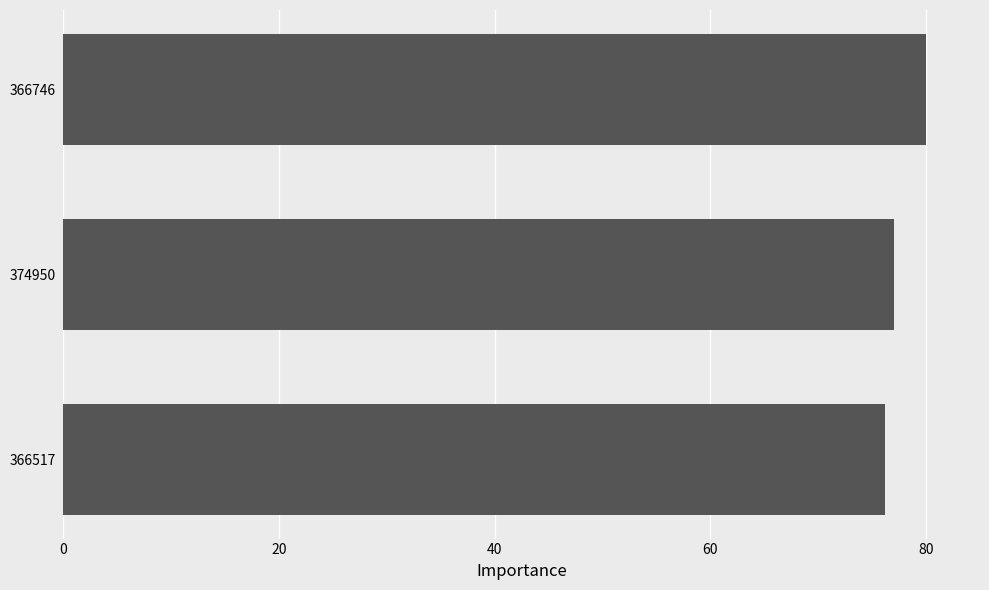

Which label corresponds to the largest value in the chart?

366746